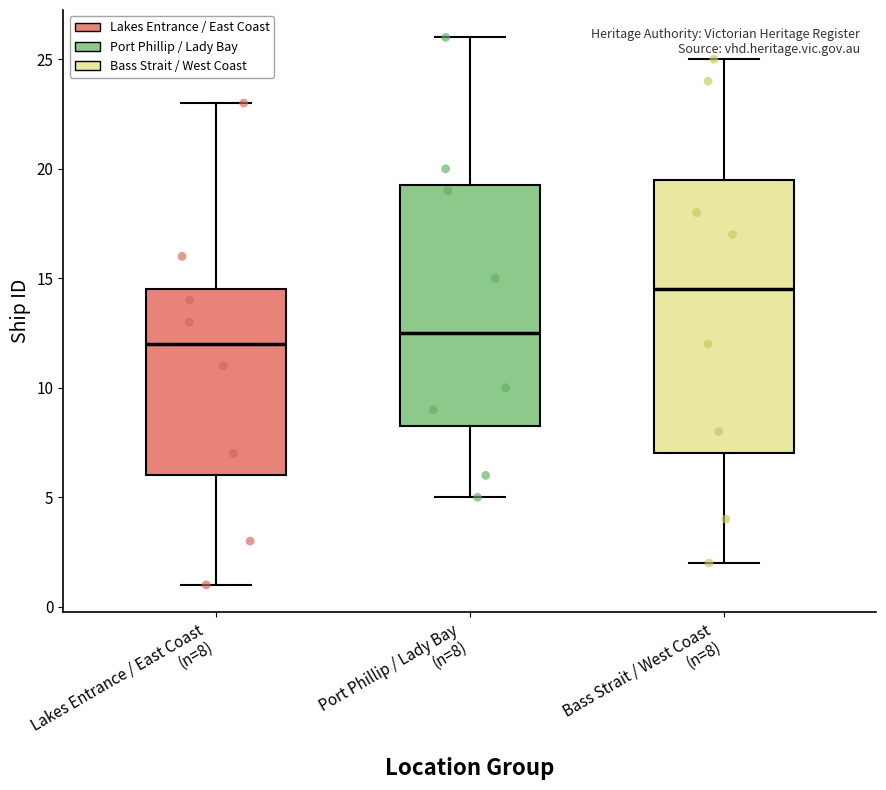

Which box is the tallest, from its lower edge to its upper edge?

Bass Strait / West Coast (n=8)